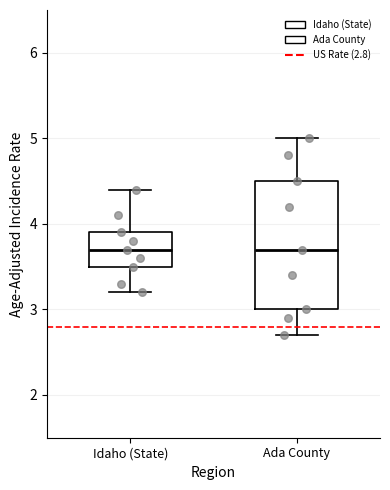

Reading left to right, read every box against the y-axis: the position of its median line, the range the box covers, and the ends of its whiskers. The values are not printed on the chart, so give them approximately, as read against the axis.

Idaho (State): median 3.7, box 3.5 to 3.9, whiskers 3.2 to 4.4
Ada County: median 3.7, box 3.0 to 4.5, whiskers 2.7 to 5.0